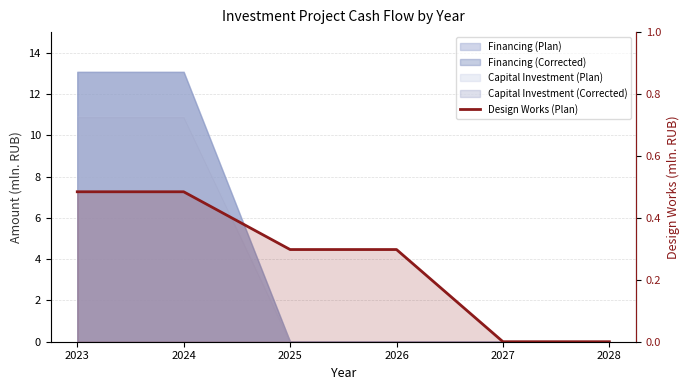

True or false: the data has more than 1 interior local peaks.

False